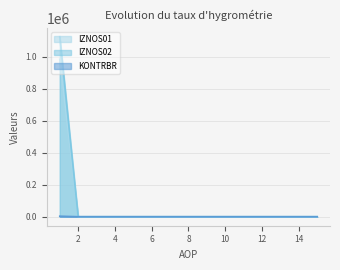

What is the difference between the maximum and second lowest values in the IZNOS02 series?

1123627.7